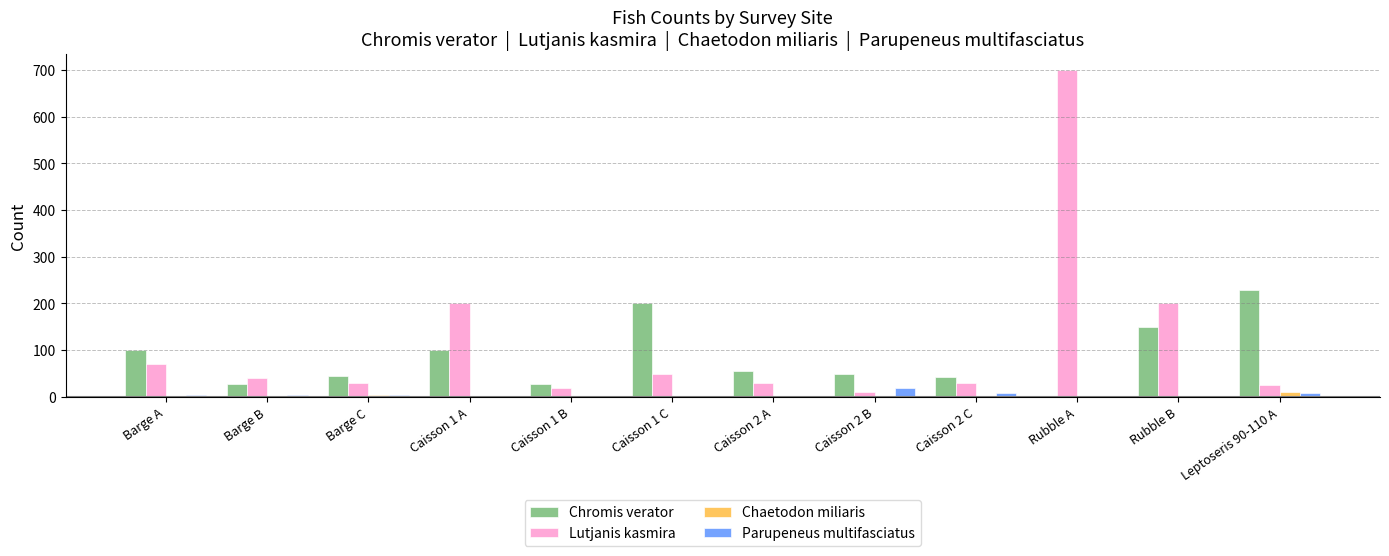

At which label does Chromis verator reach its peak?

Leptoseris 90-110 A